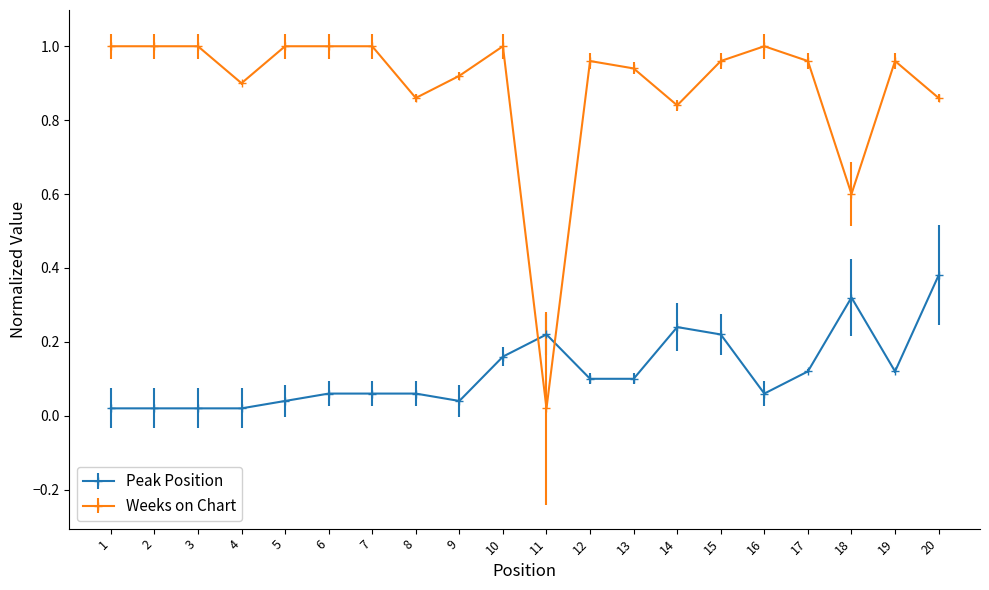

True or false: Weeks on Chart has more than 1 interior local peaks.

True